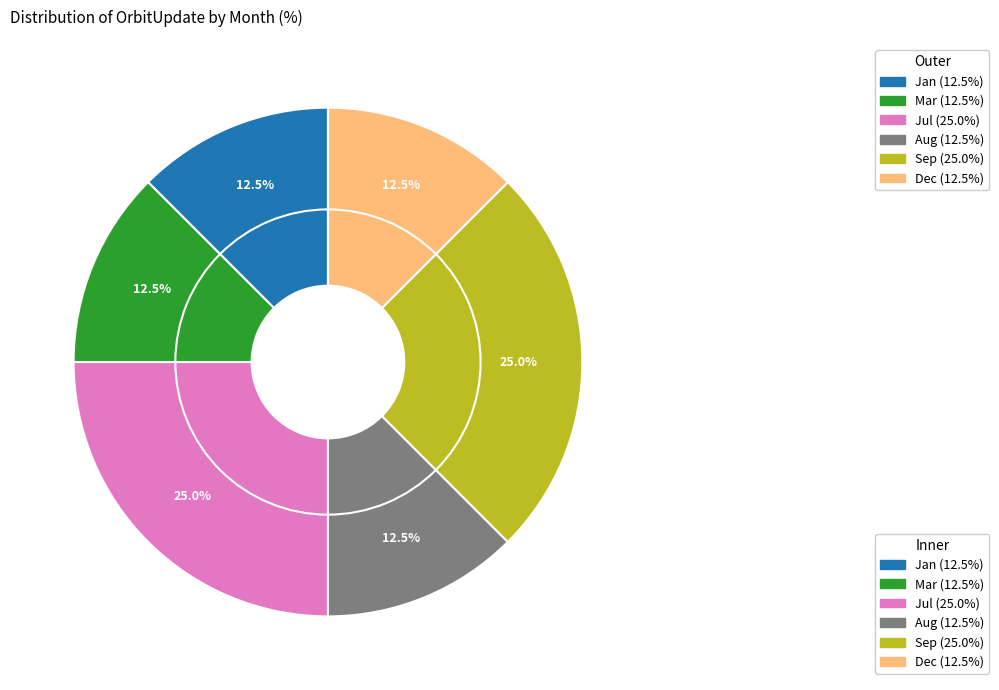

The Feb slice represents 0% of the pie. True or false?

True